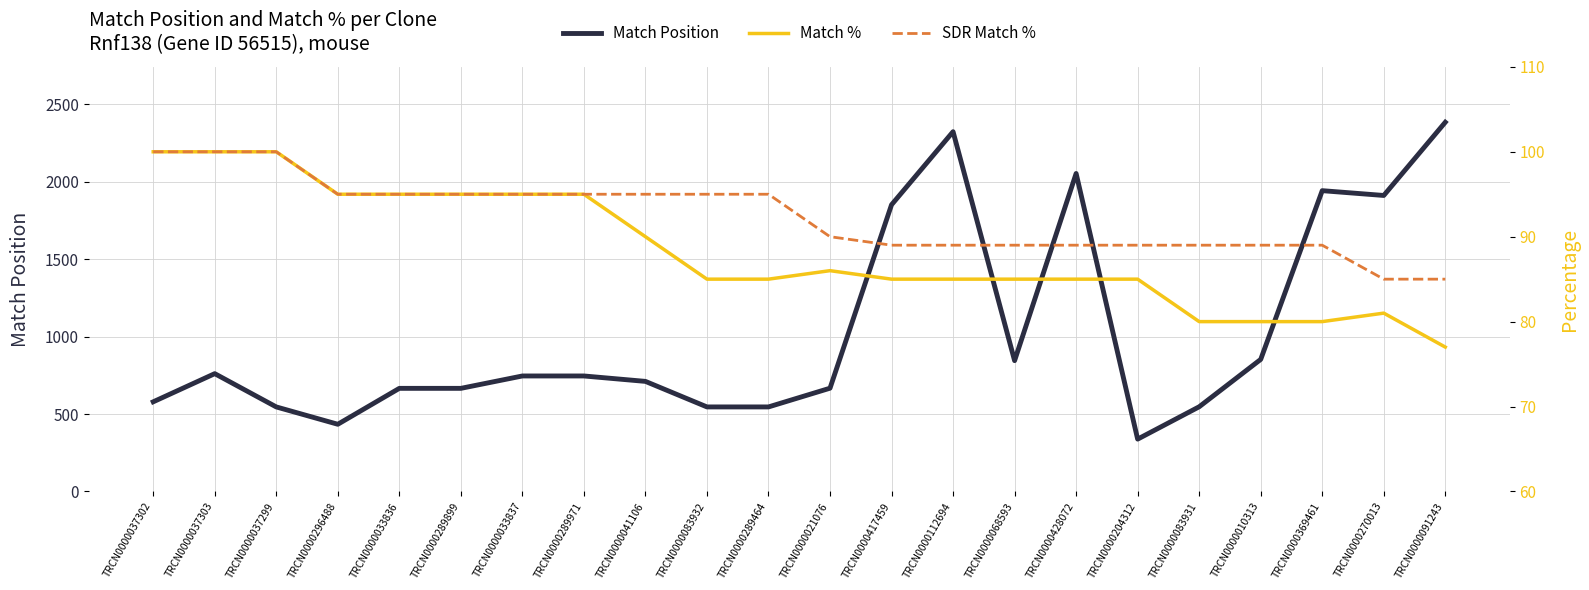

At how many categories does at least one series exceed 1541?

6